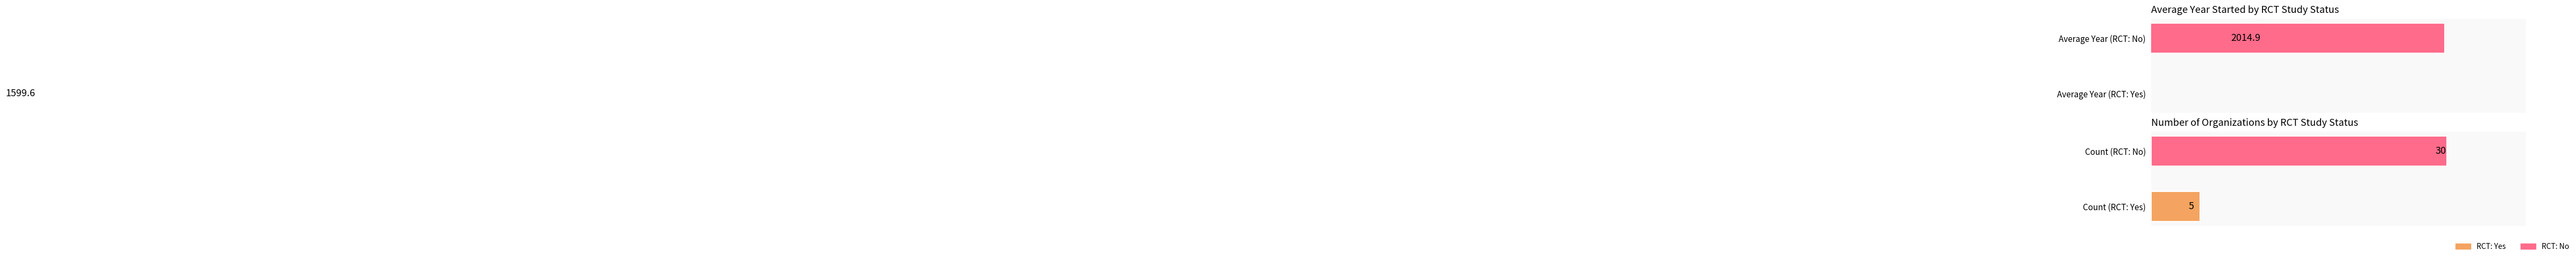

What is the sum of all Number of Organizations values?

35.0